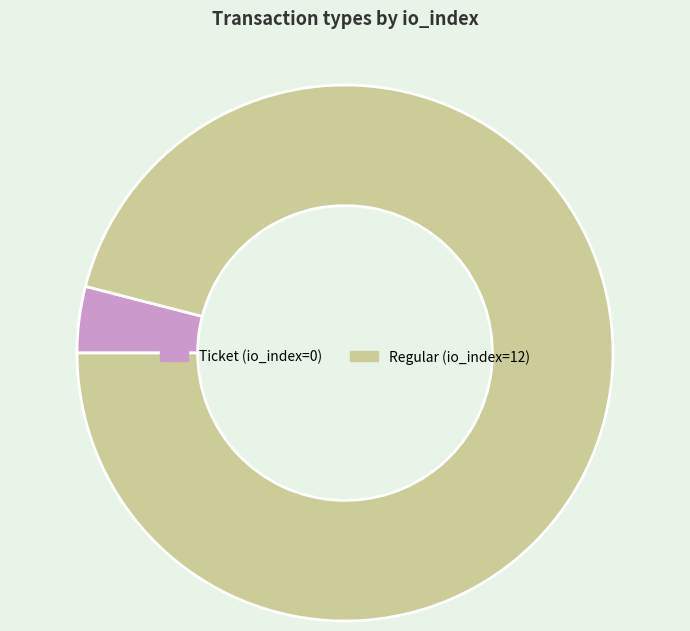

How many segments does this pie chart have?

2